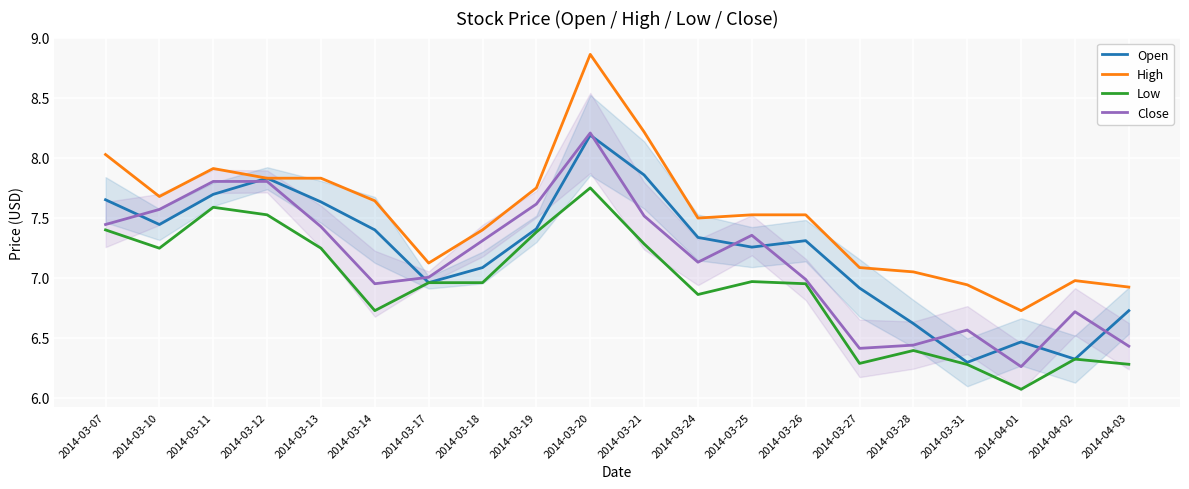

What is the difference between the Close values at 2014-03-11 and 2014-04-02?

1.1